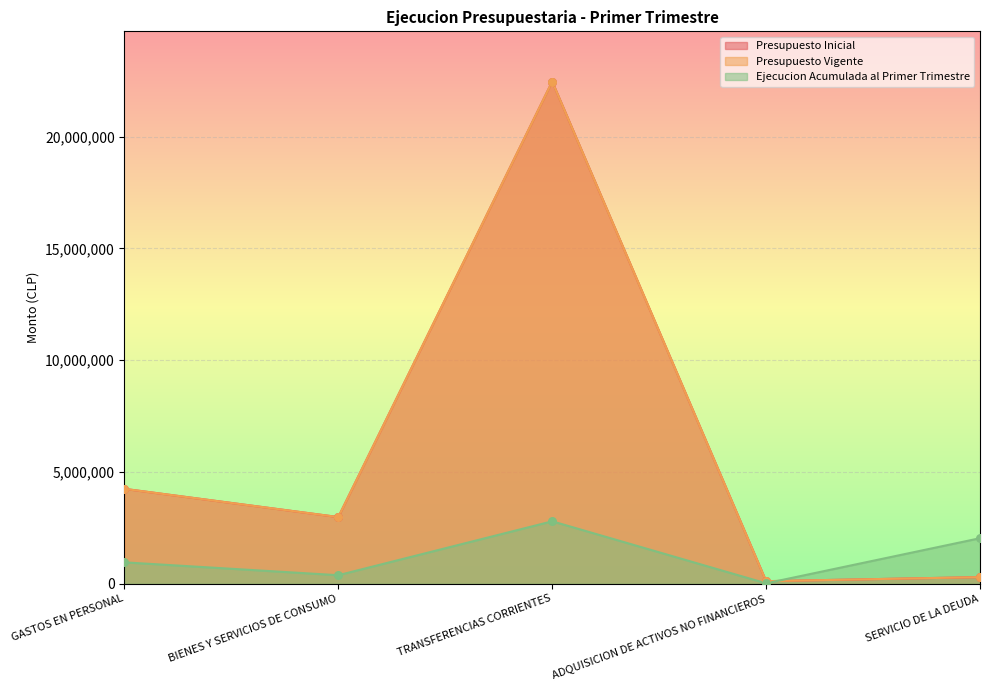

What is the total value across all series at BIENES Y SERVICIOS DE CONSUMO?

6331889